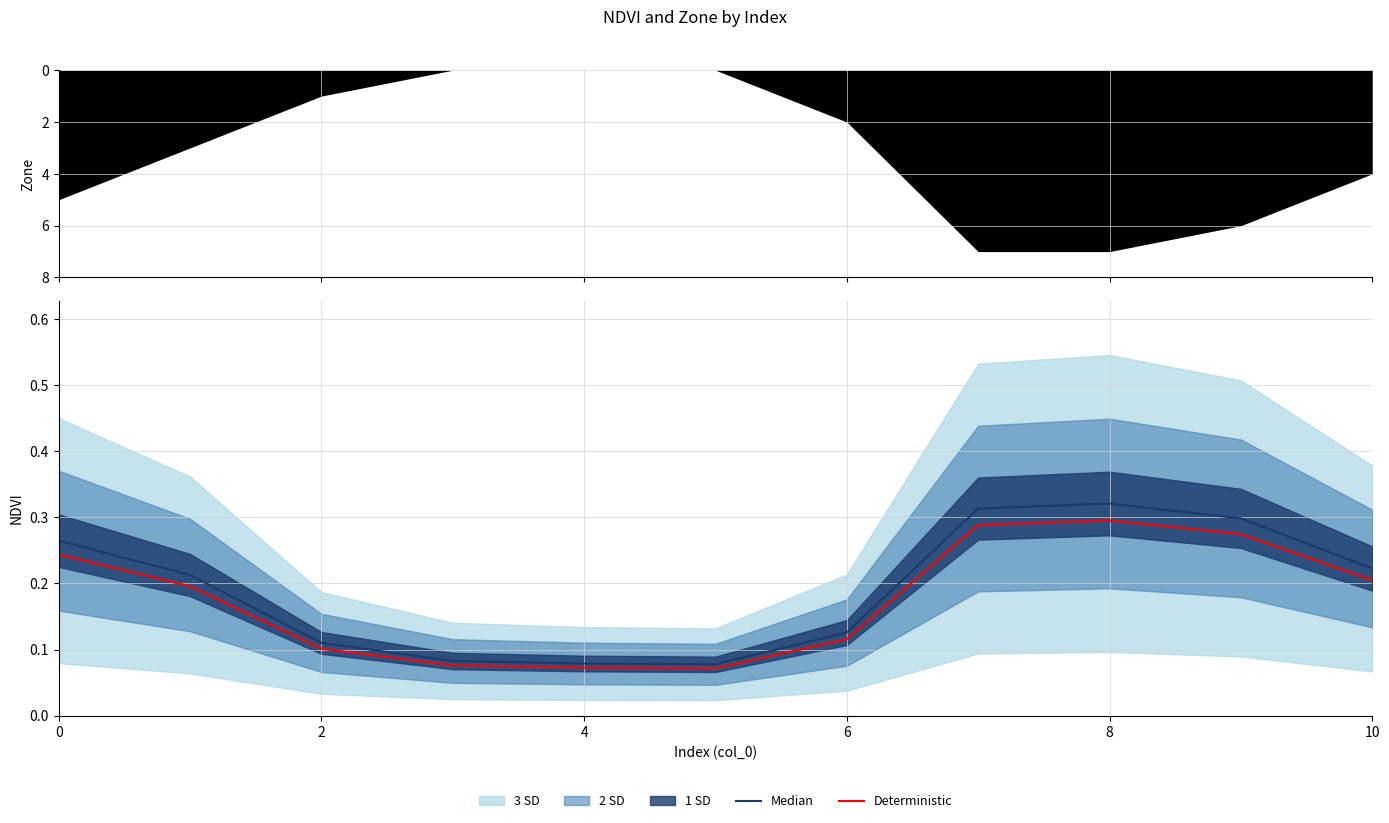

The value of Deterministic at 0 is 0.4. True or false?

False